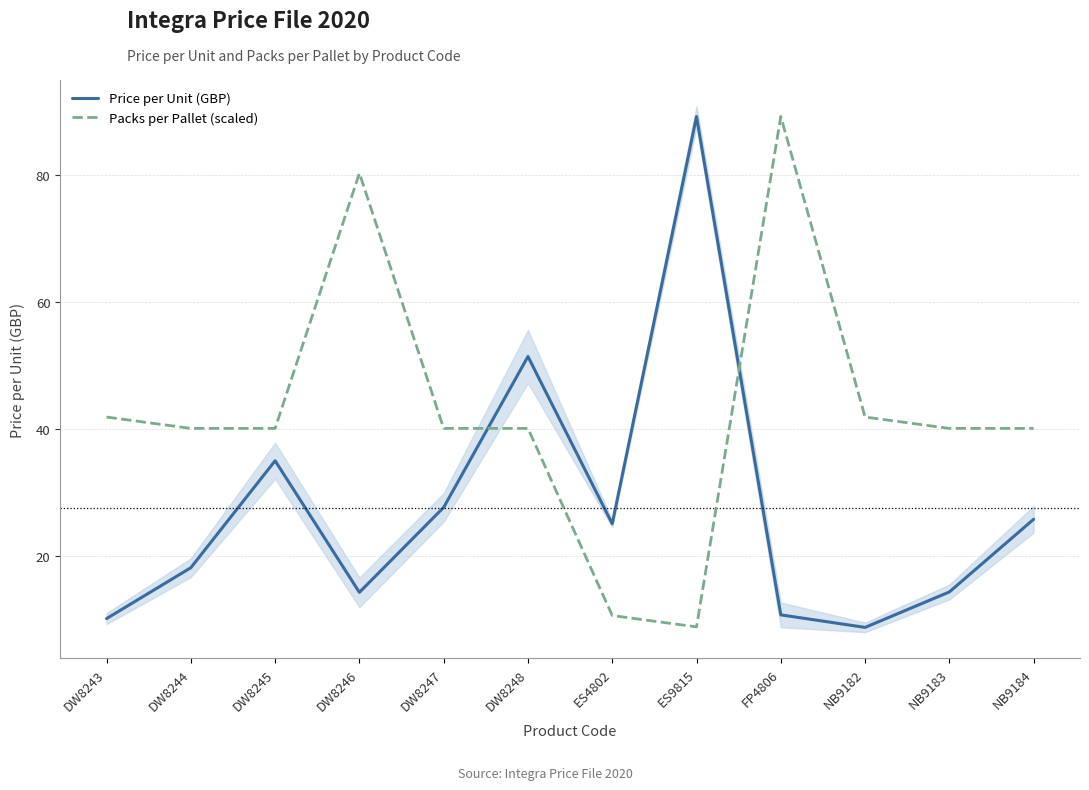

At NB9182, list the series in order from largest to smallest.

Packs per Pallet (scaled), Price per Unit (GBP)